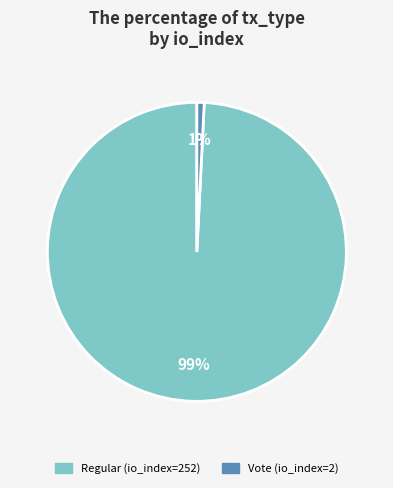

Combined, do Vote (io_index=2) and Regular (io_index=252) account for over 50%?

Yes